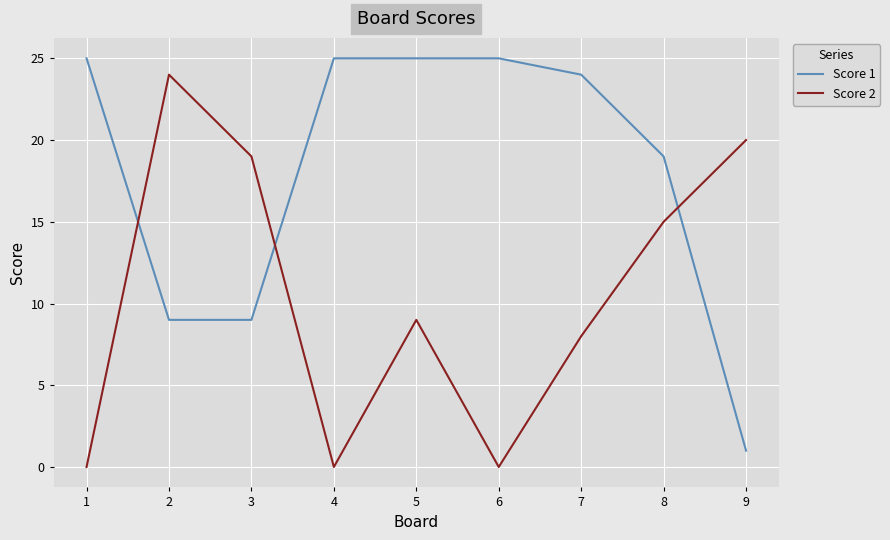

What are all the series names shown in the legend?

Score 1, Score 2